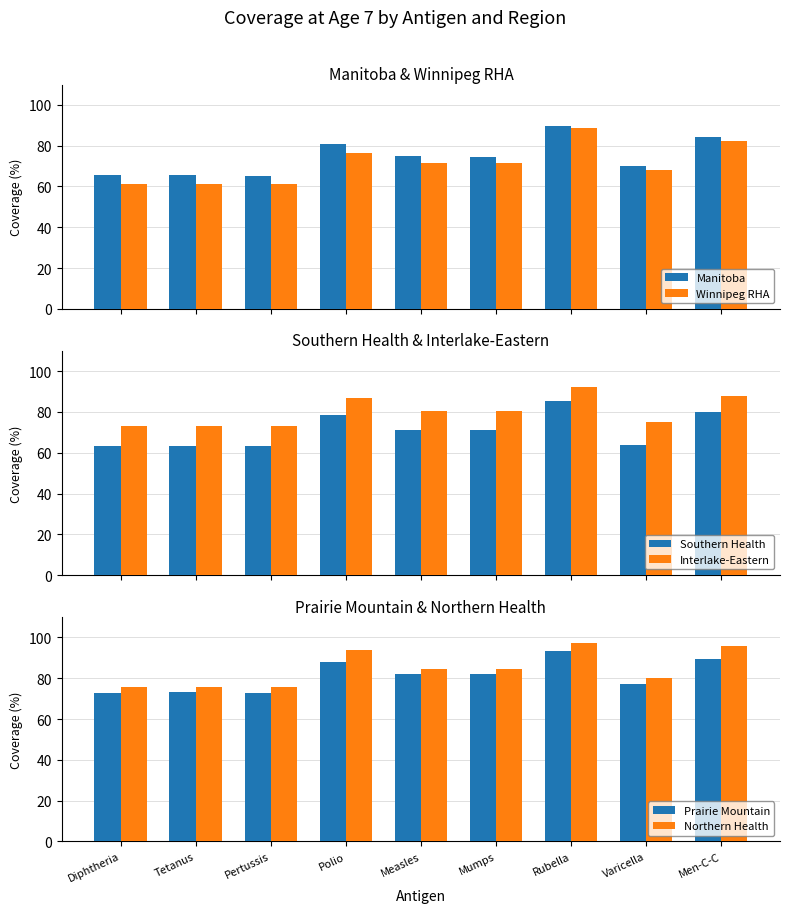

What is the difference between the Winnipeg RHA values at Men-C-C and Pertussis?

21.2